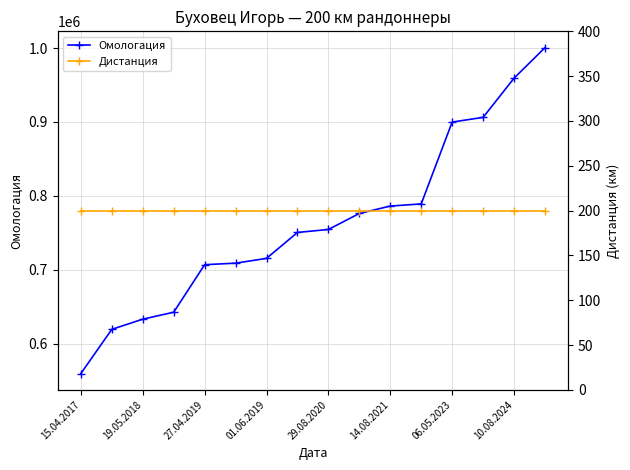

True or false: Дистанция and Омологация intersect in this chart.

False